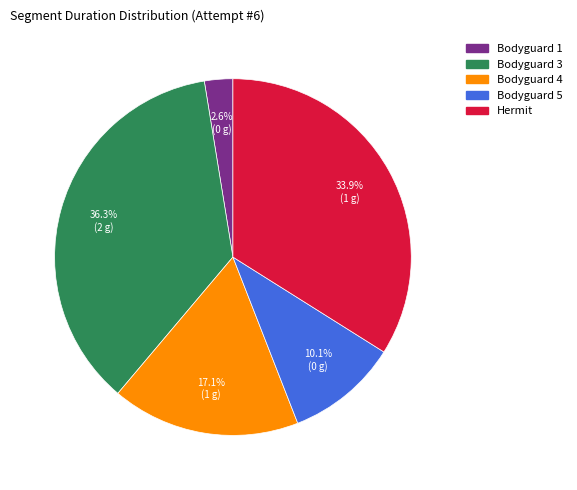

Does any single category account for the majority?

No